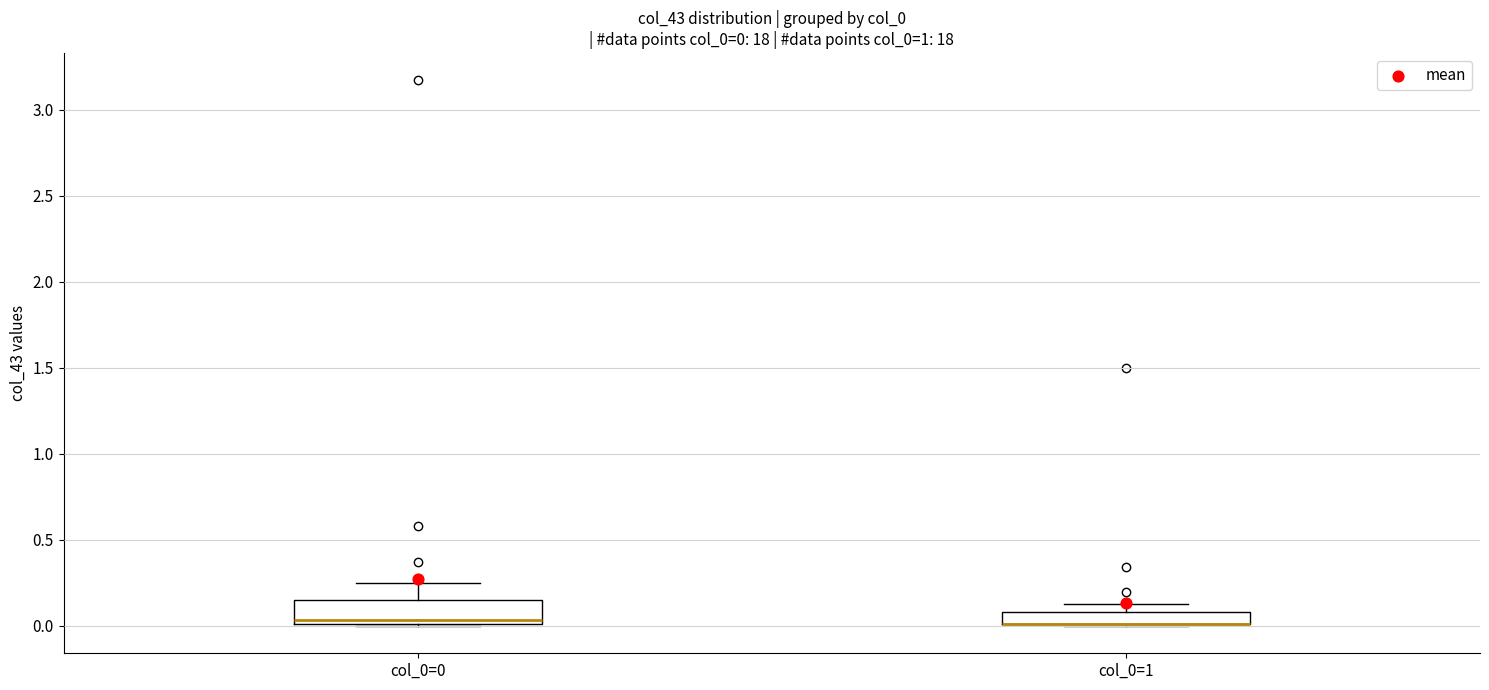

Comparing the boxes themselves (not the whiskers), which one is the tallest?

col_0=0